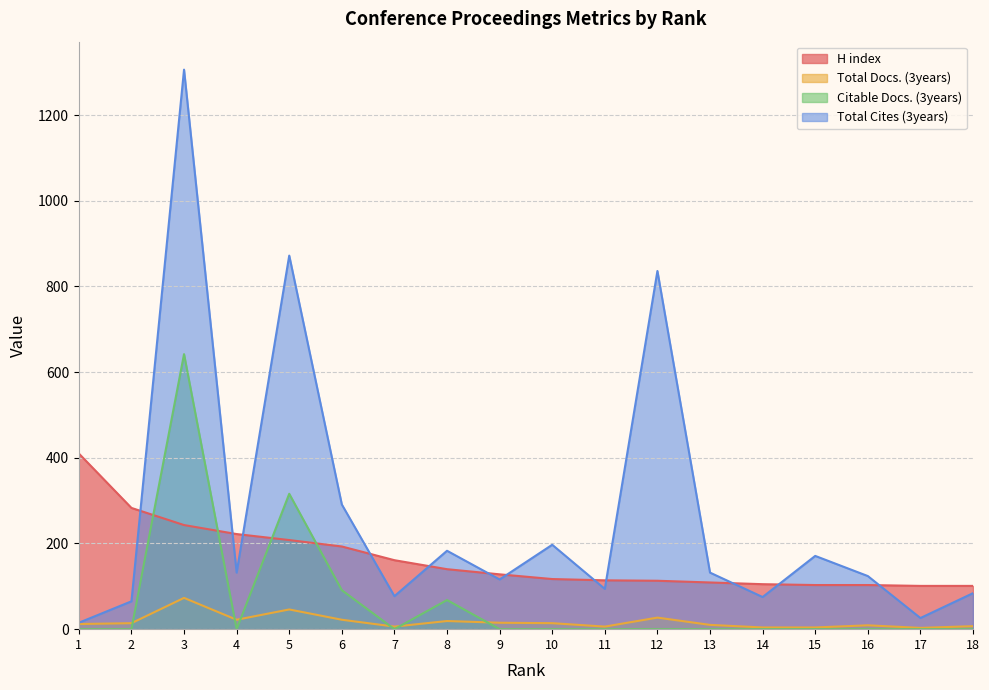

Does the chart display data point markers on the line(s)?

No